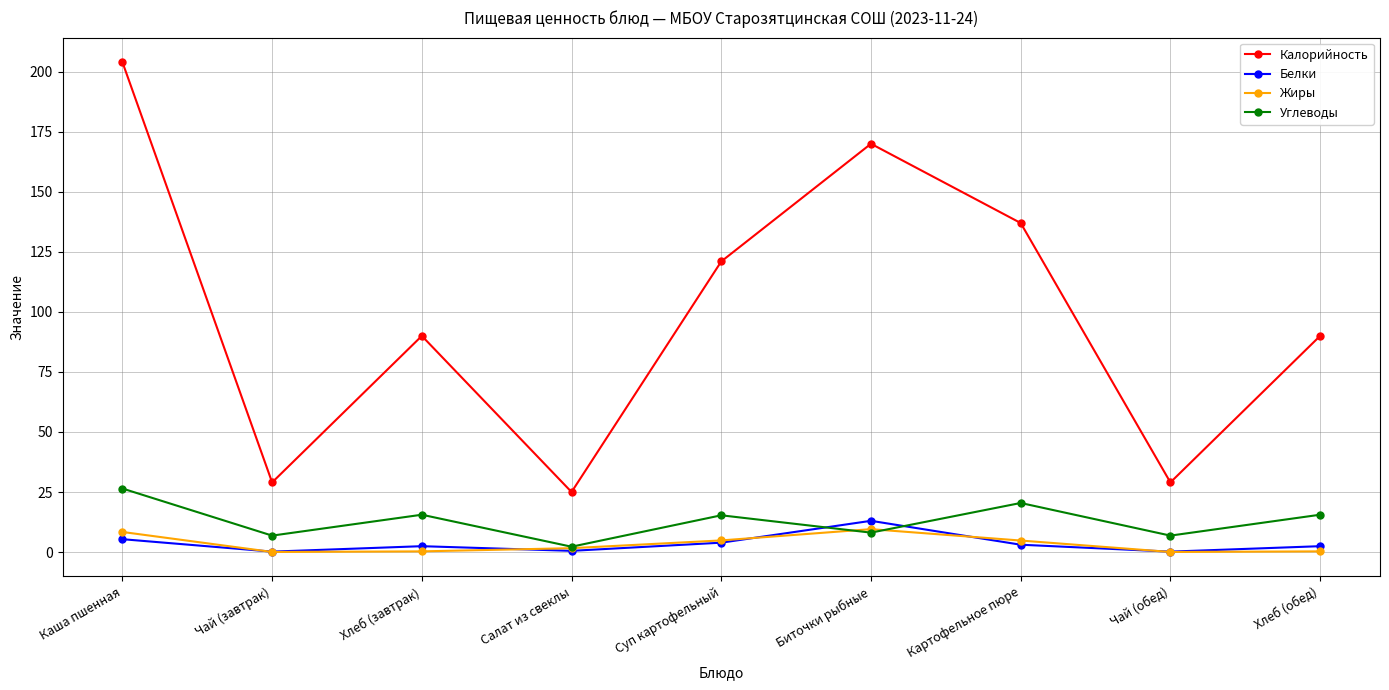

True or false: Жиры and Калорийность intersect in this chart.

False